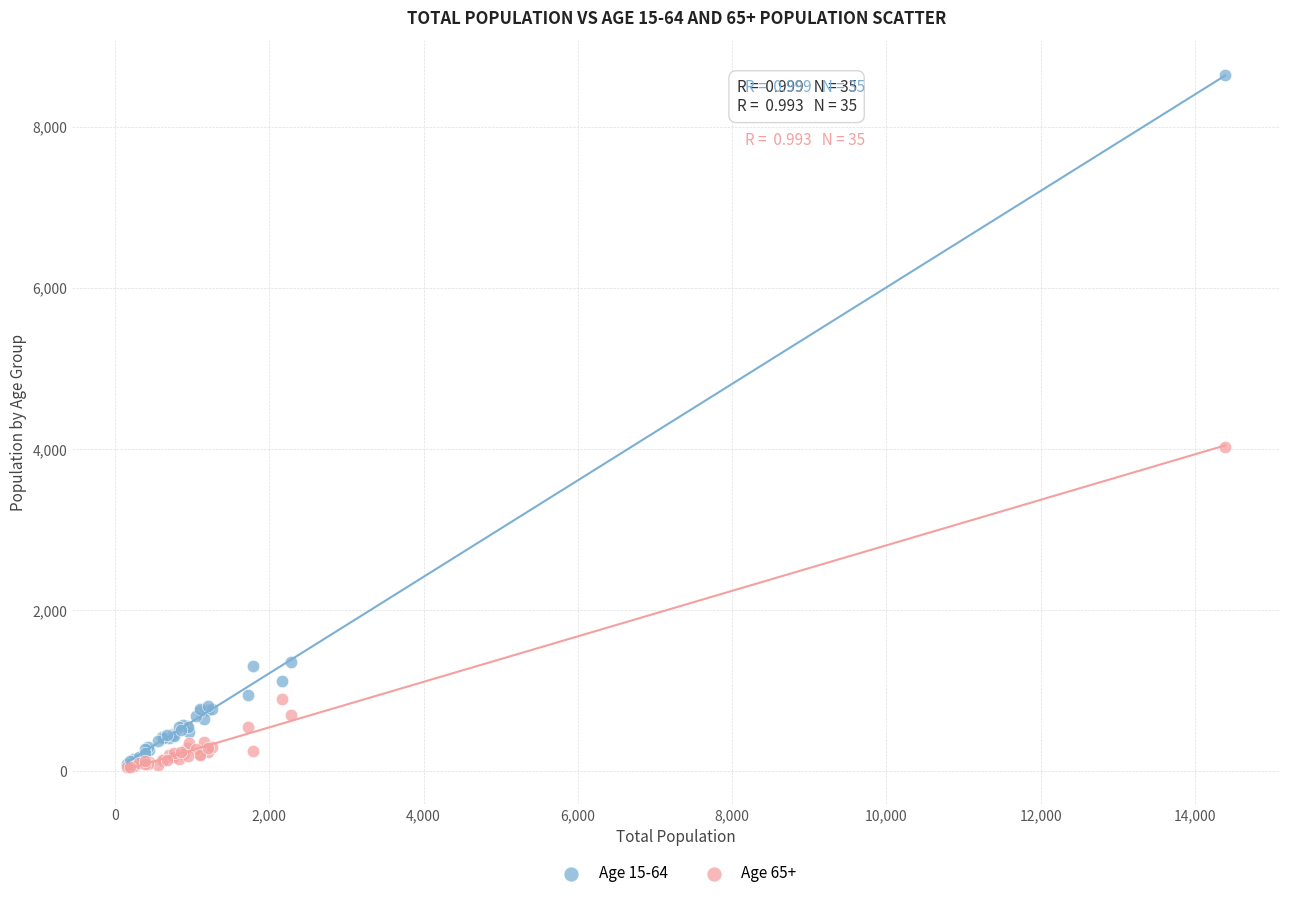

Which series reaches the maximum Y coordinate?

Age 15-64